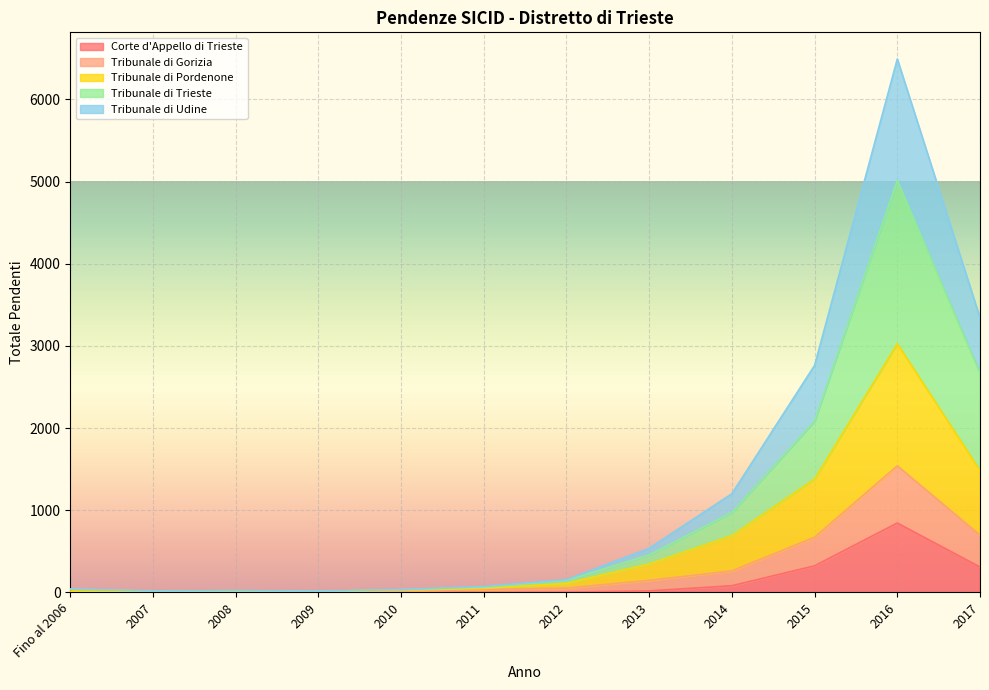

In Tribunale di Gorizia, how many points are higher than both neighbors (excluding endpoints)?

2